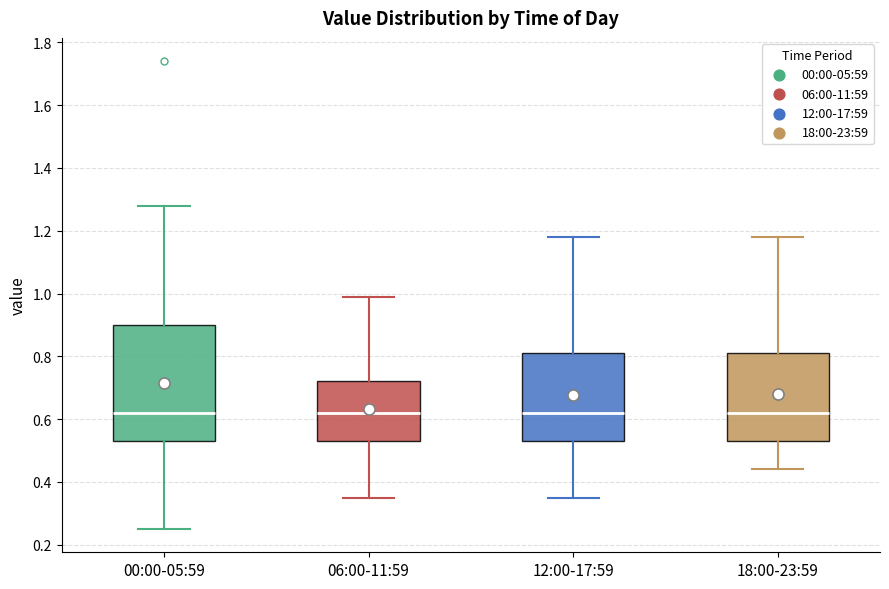

Comparing the boxes themselves (not the whiskers), which one is the tallest?

00:00-05:59